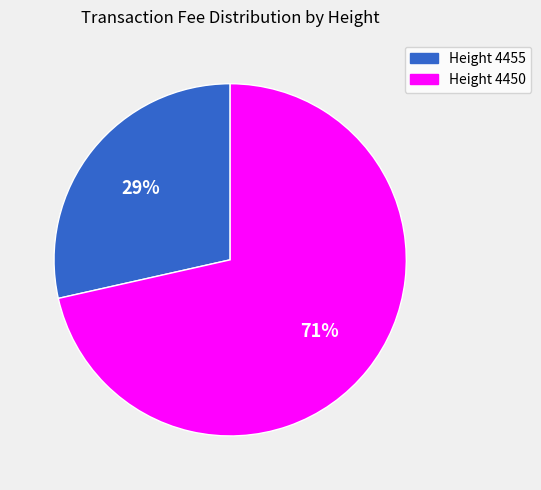

Is there a majority slice in this chart?

Yes